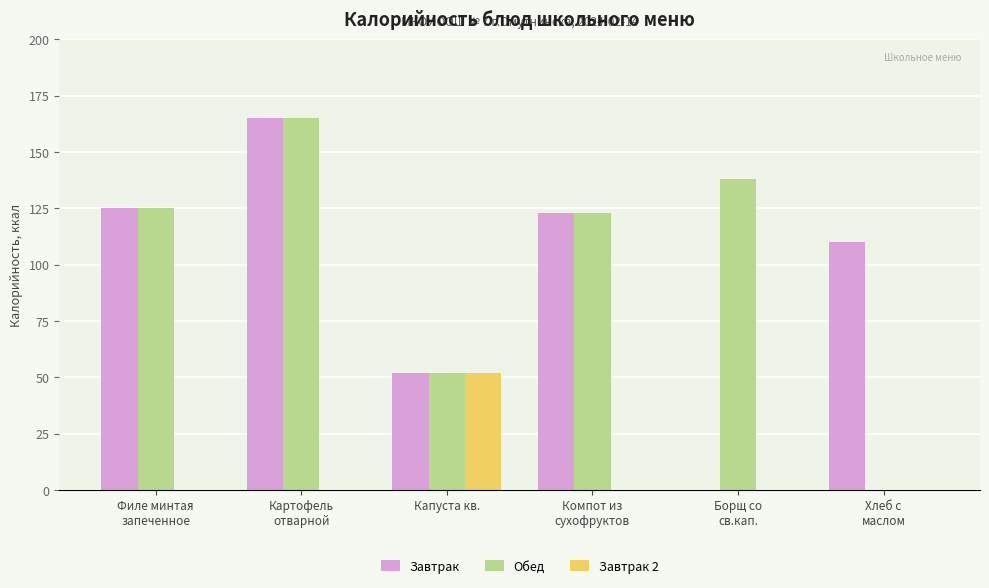

How many positive values does the Завтрак series have?

5